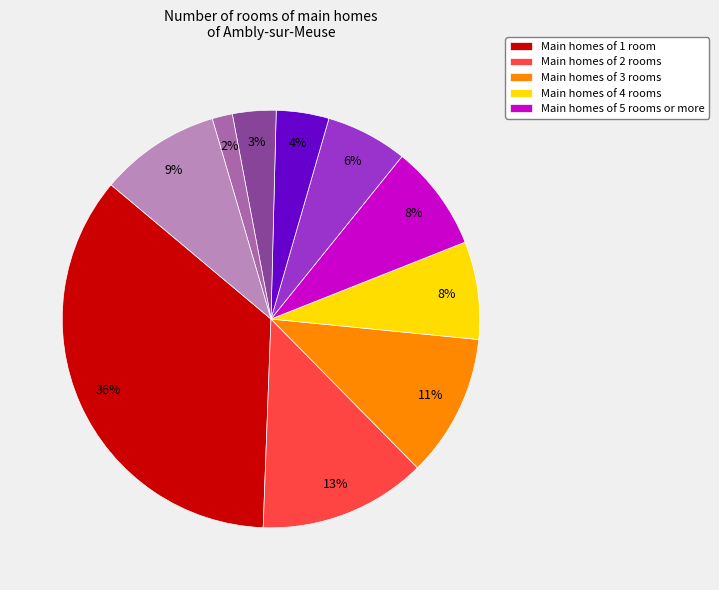

Is there any slice that represents more than half of the pie?

No